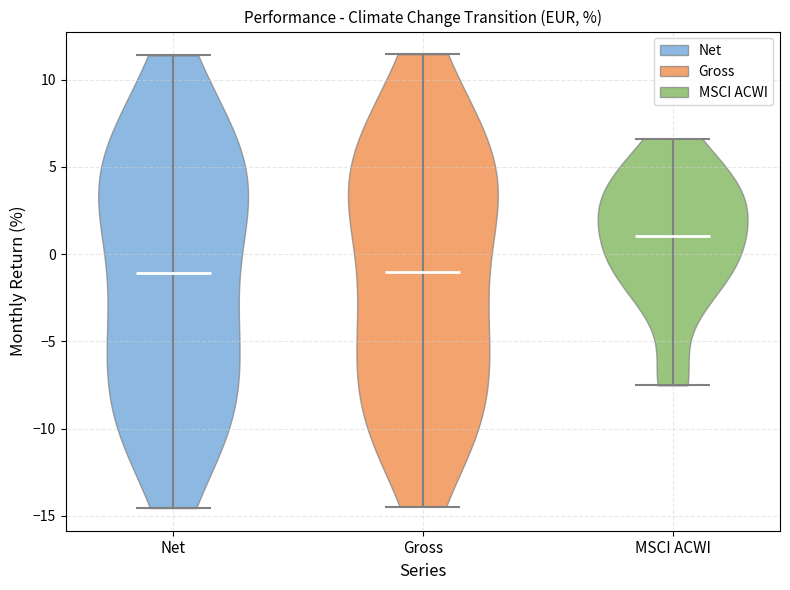

What is the lowest point the violin for Net reaches on the y-axis? The values are not printed on the chart, so give them approximately, as read against the axis.

-14.5